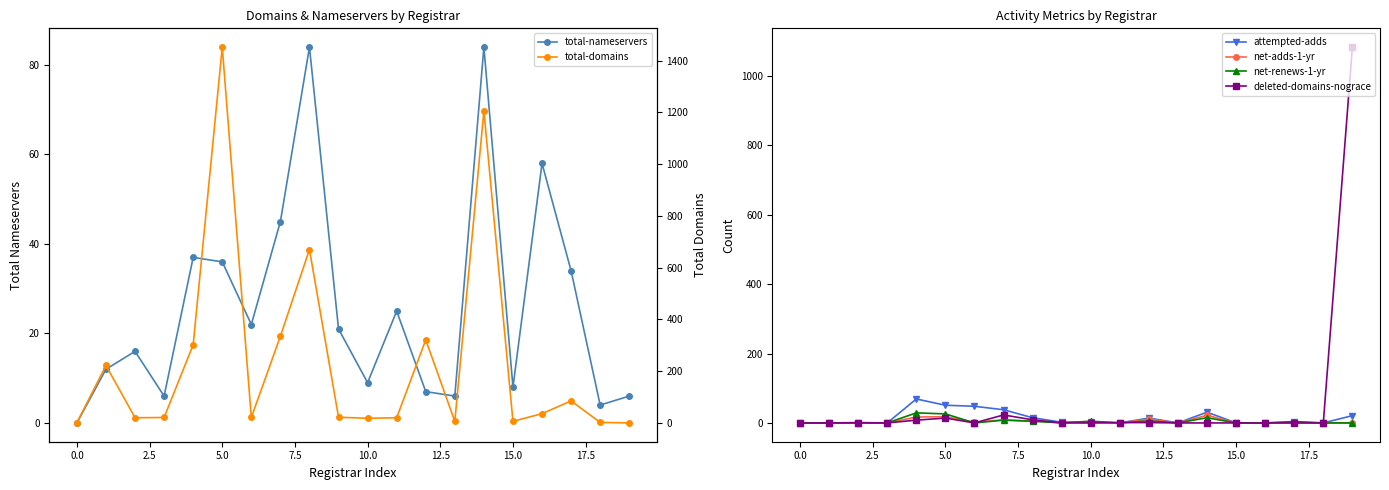

Between 13 and 15, which series saw the biggest shift?

total-nameservers